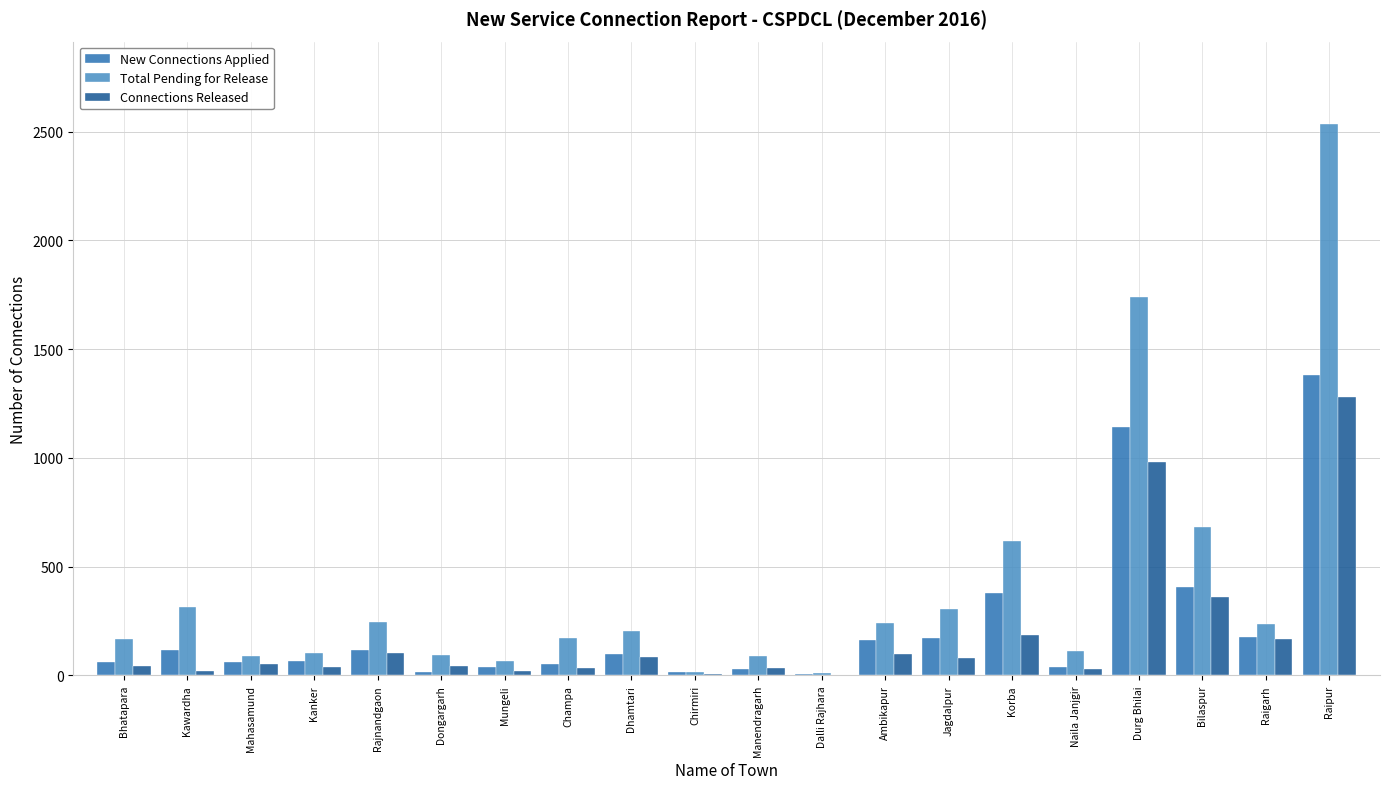

How many groups of bars are there?

20